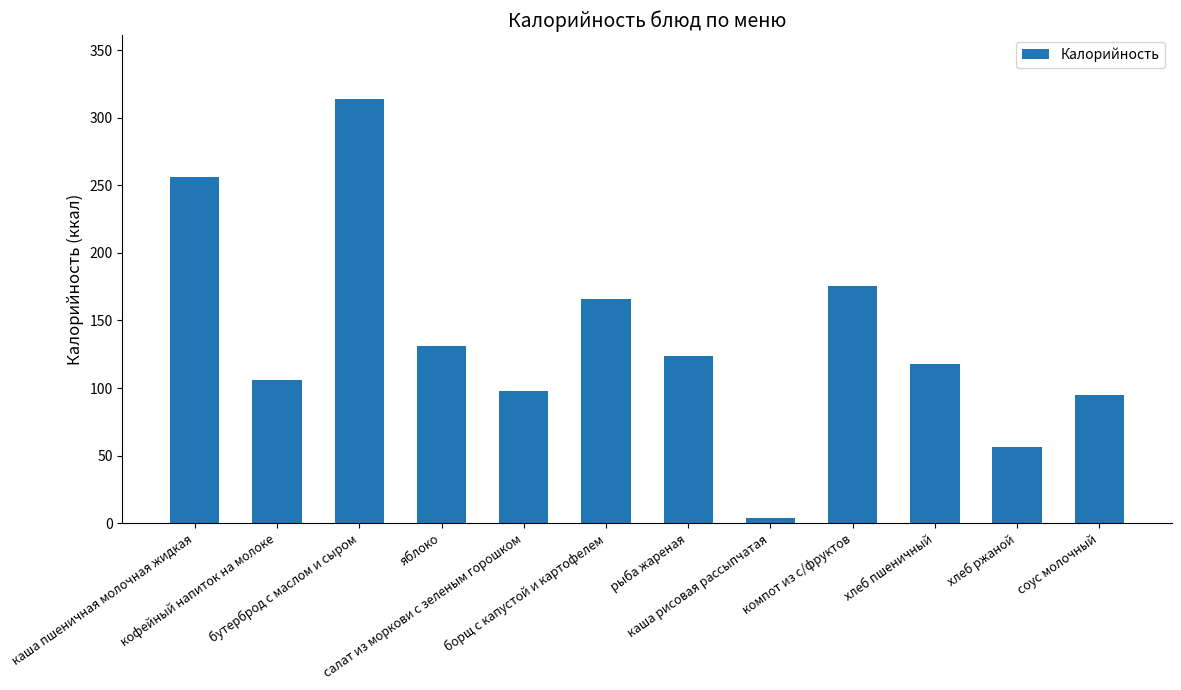

At which category does the chart reach its minimum across all series?

каша рисовая рассыпчатая